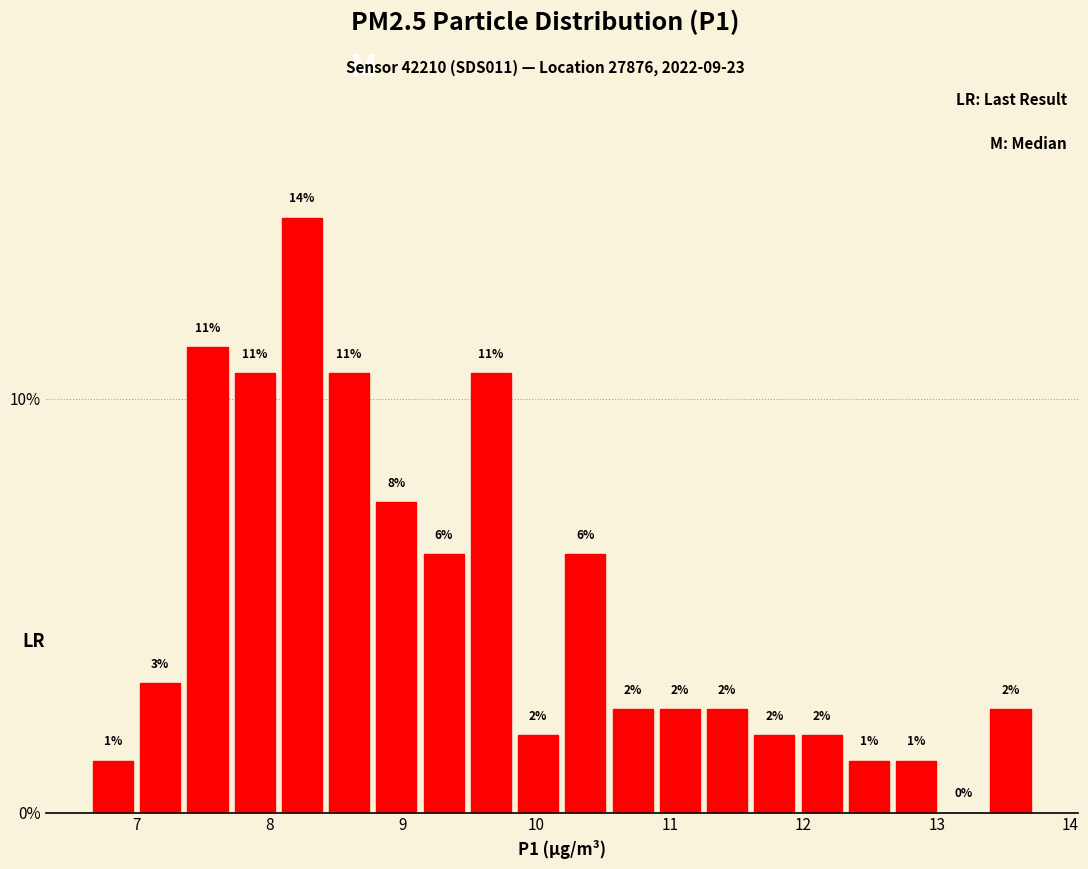

Read against the x-axis, roughly where is the centre of the tallest bar?

8.2